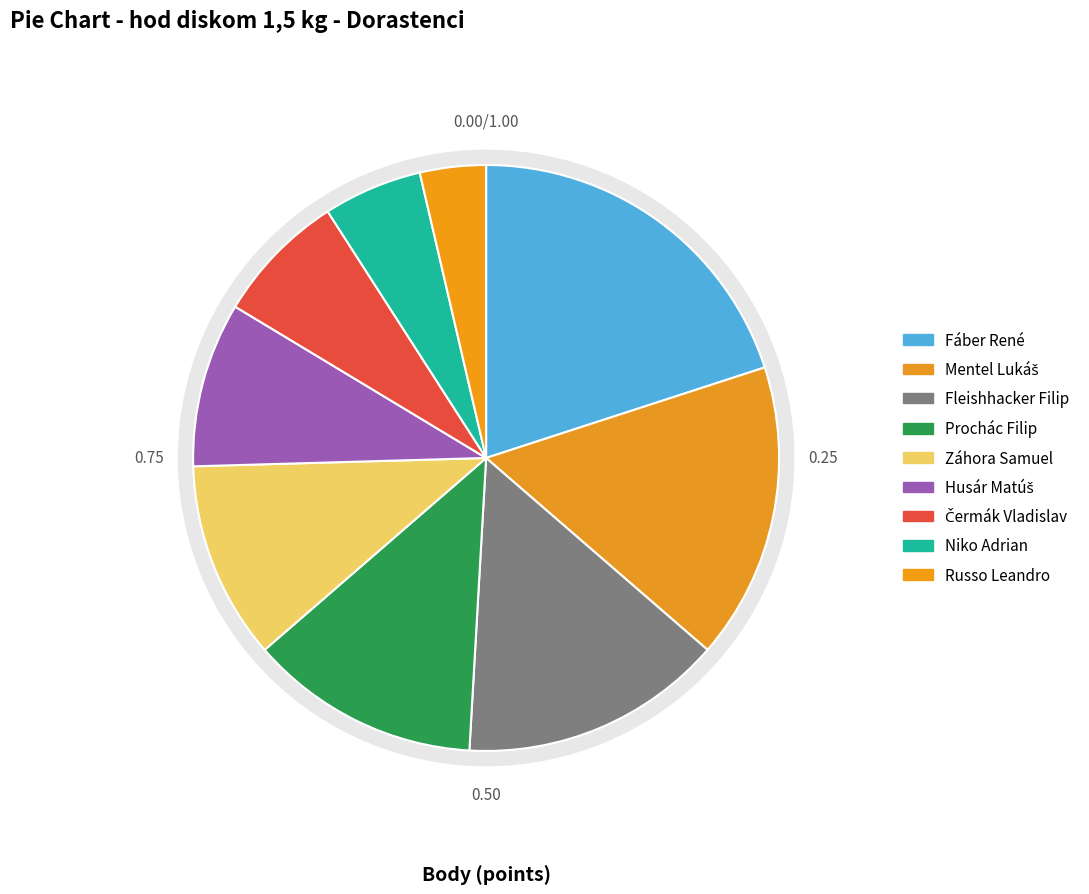

To the nearest percent, what is the difference between the Záhora Samuel and Husár Matúš slice percentages?

2%